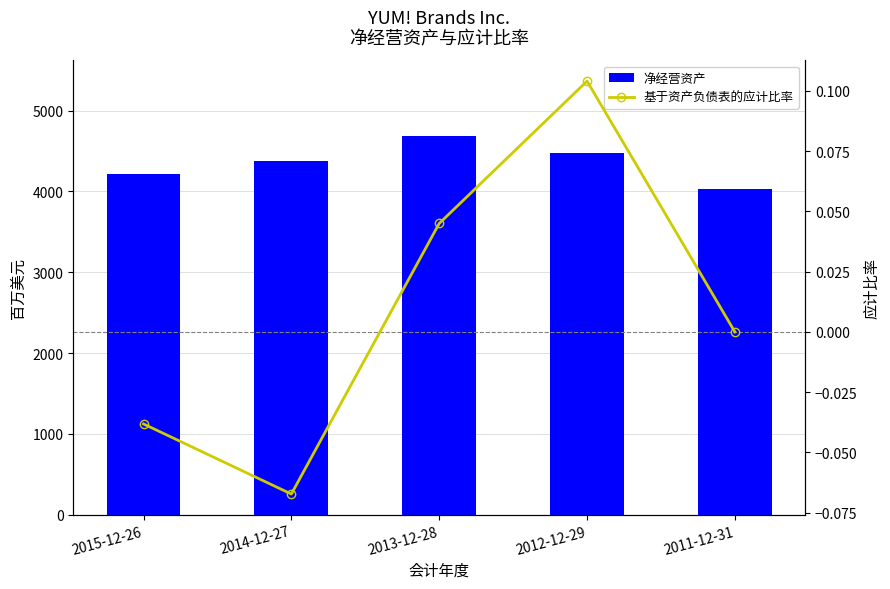

How many values in 基于资产负债表的应计比率 are below zero?

2